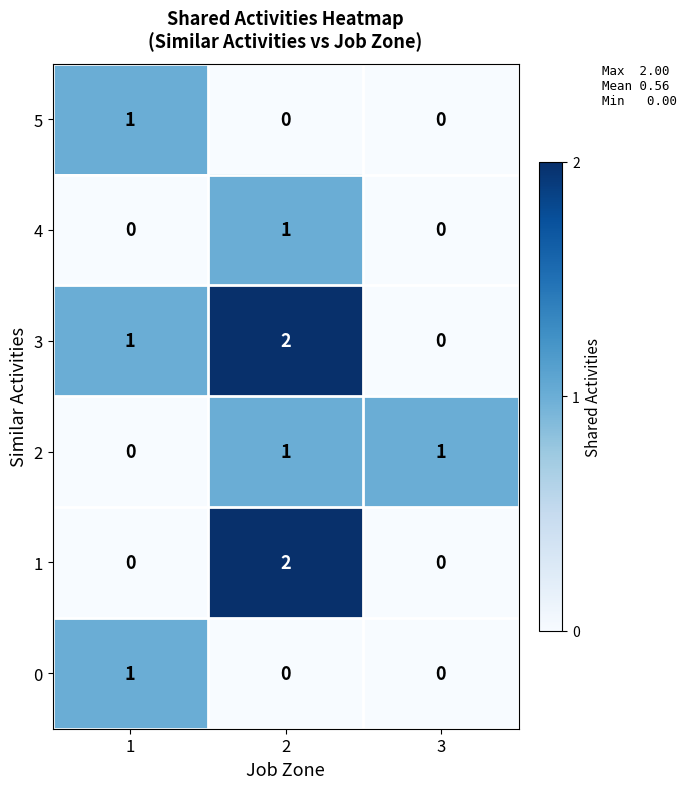

What is the difference between the highest and lowest values at 2?

2